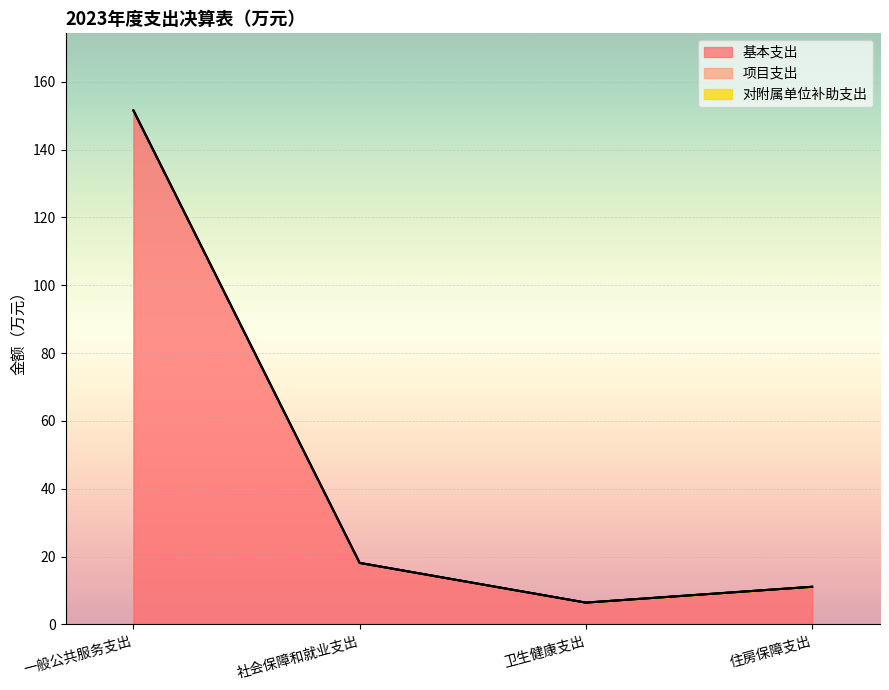

Is it true that 基本支出 equals 151.6 at 一般公共服务支出?

True